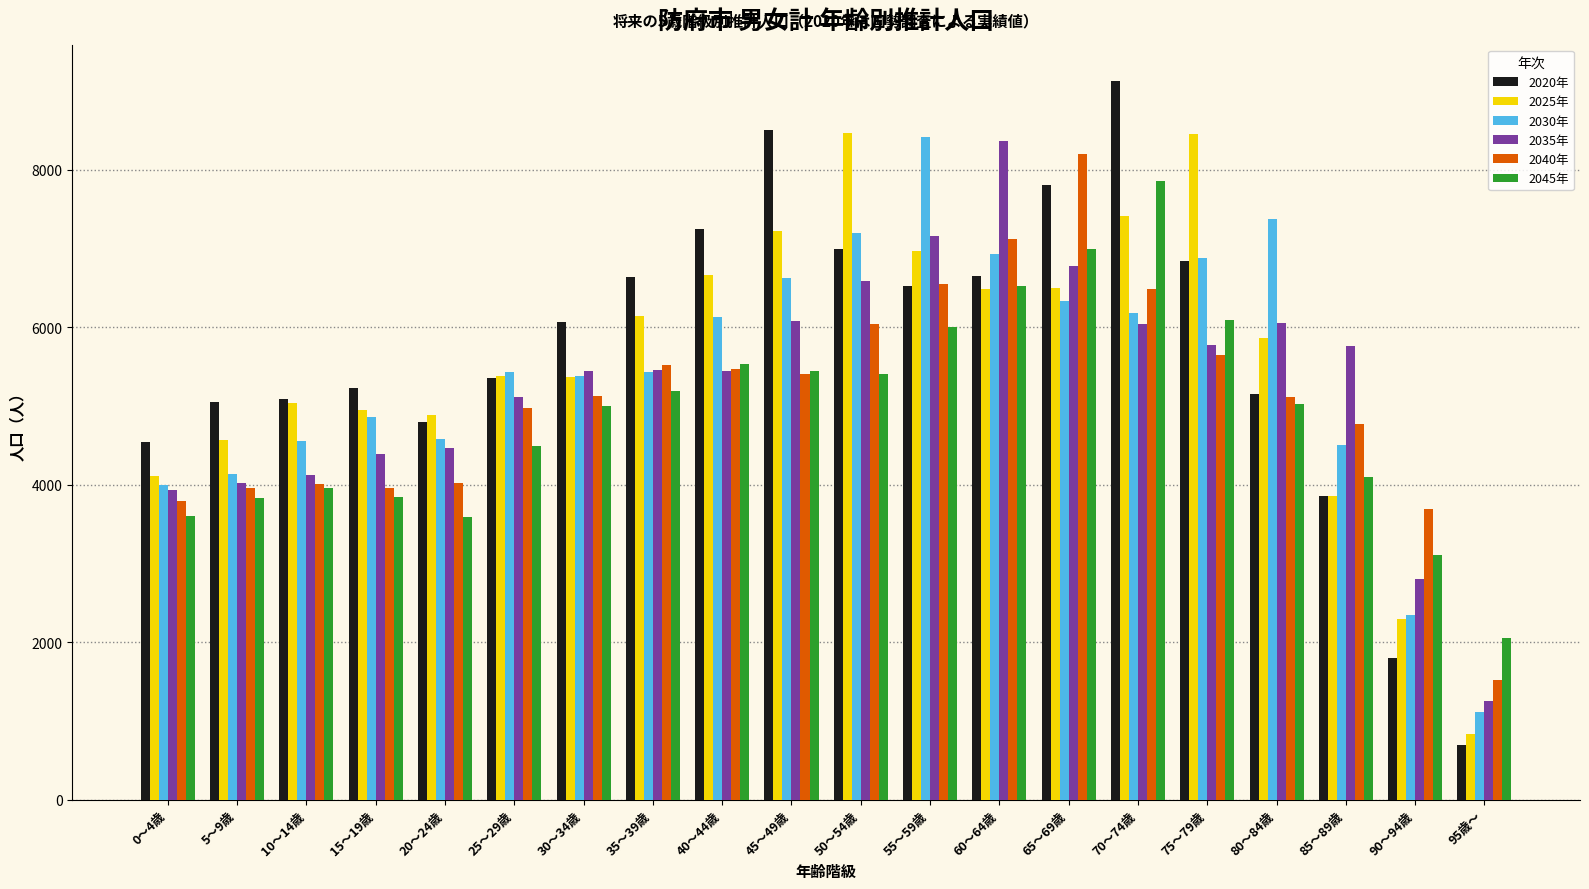

Which series has the largest range (max minus min)?

2020年